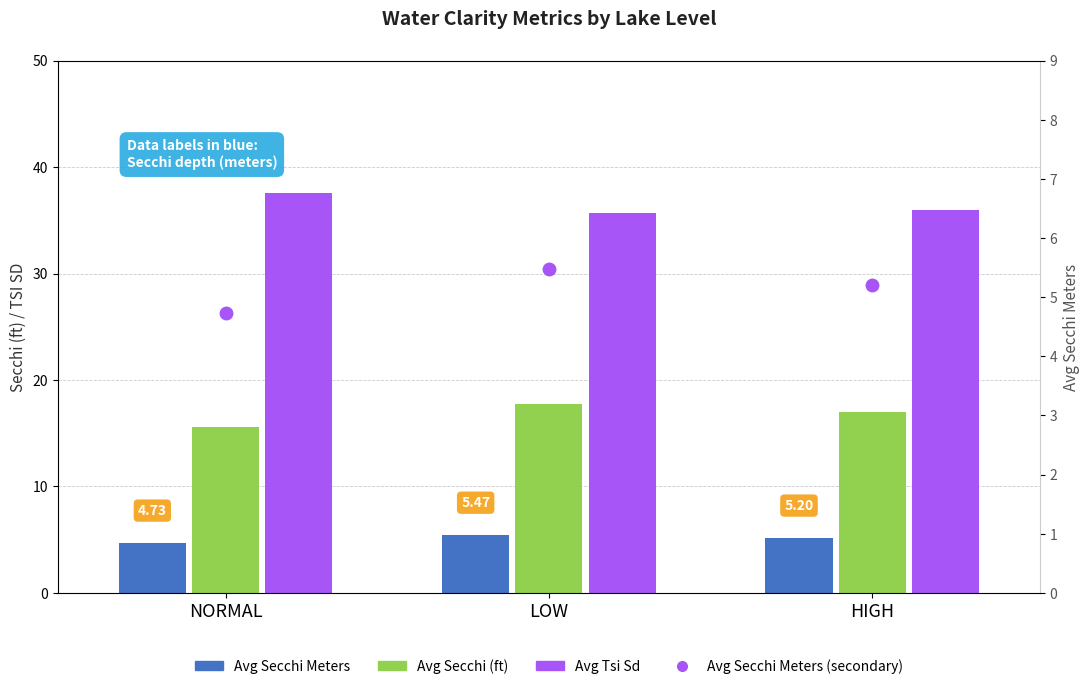

How many data points in Avg Tsi Sd are less than 36?

1